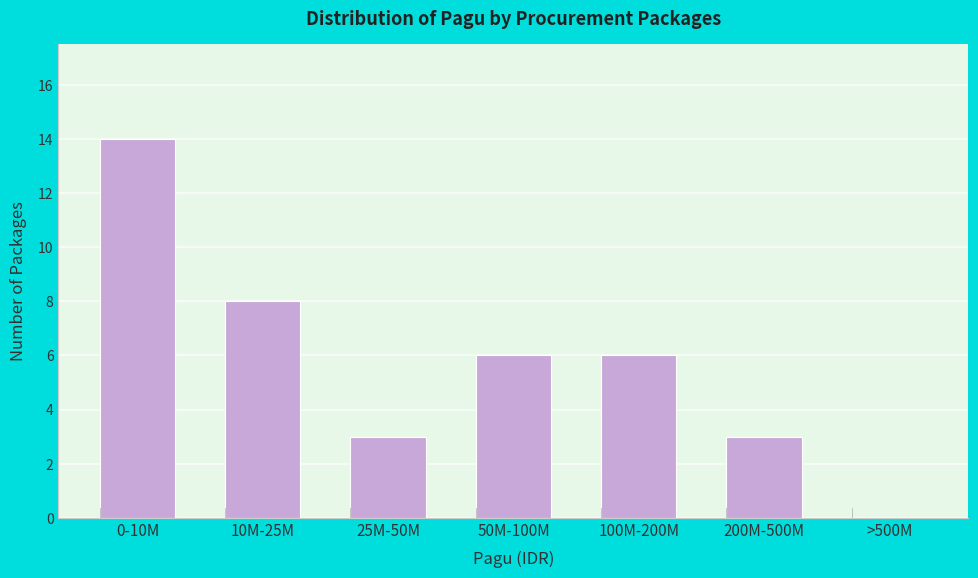

Reading left to right, extract all data points from this chart.

0-10M=14	10M-25M=8	25M-50M=3	50M-100M=6	100M-200M=6	200M-500M=3	>500M=0